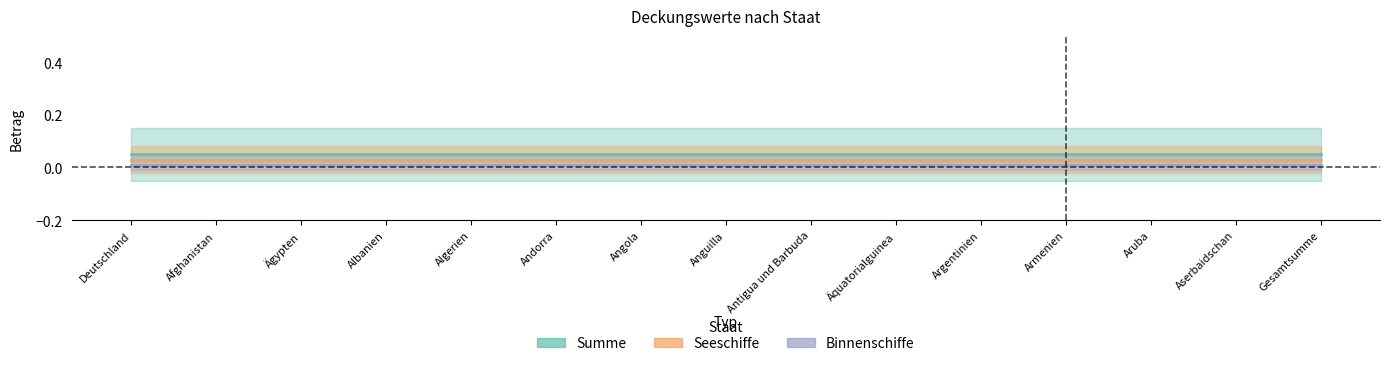

What are all the series names shown in the legend?

Summe, Seeschiffe, Binnenschiffe